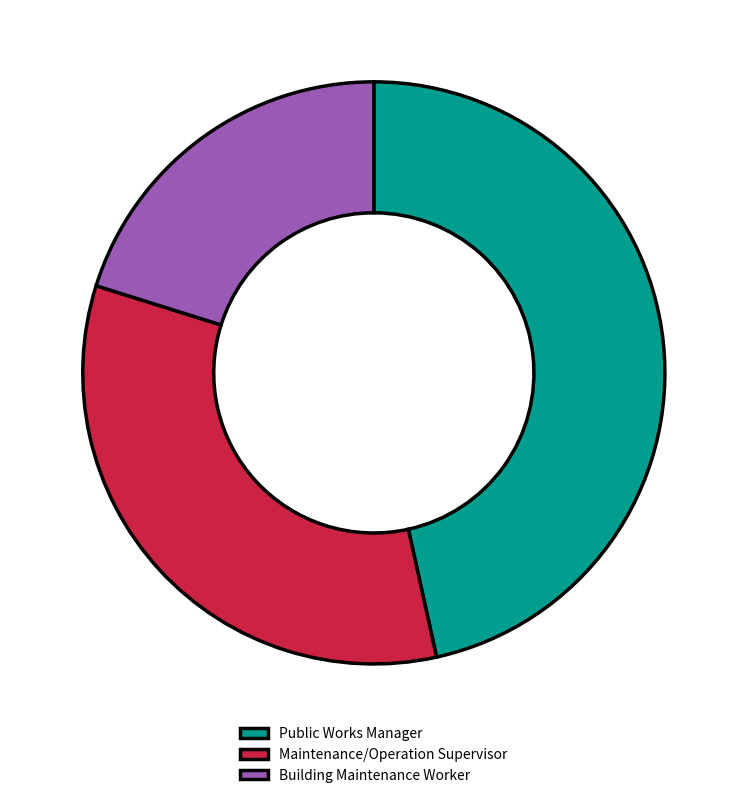

Is there a majority slice in this chart?

No